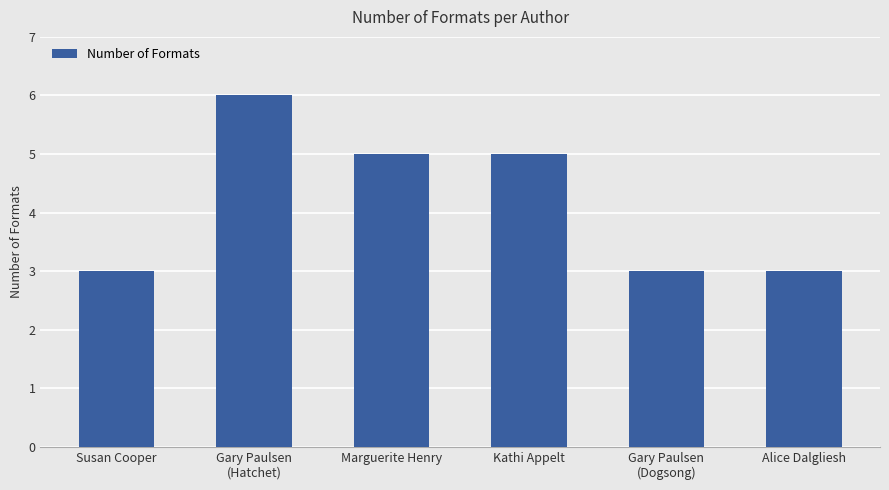

Are the bars grouped side by side (vs. stacked)?

No